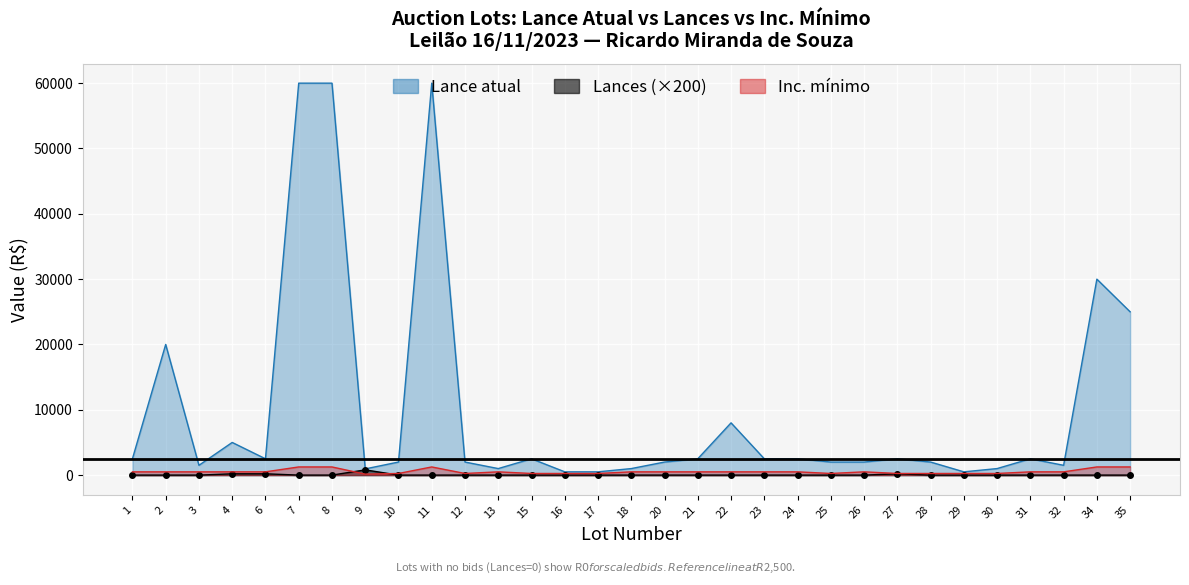

Reading left to right, what are all the values shown in this chart?

Lance atual: 2500	20000	1500	5000	2500	60000	60000	950	2000	60000	2000	1000	2500	500	500	1000	2000	2500	8000	2500	2500	2000	2000	2500	2000	500	1000	2500	1500	30000	25000
Lances: 0	0	0	200	200	0	0	800	0	0	0	0	0	0	0	0	0	0	0	0	0	0	0	200	0	0	0	0	0	0	0
Inc. mínimo: 500	500	500	500	500	1250	1250	150	250	1250	250	500	250	250	250	500	500	500	500	500	500	250	500	250	250	250	250	500	500	1250	1250